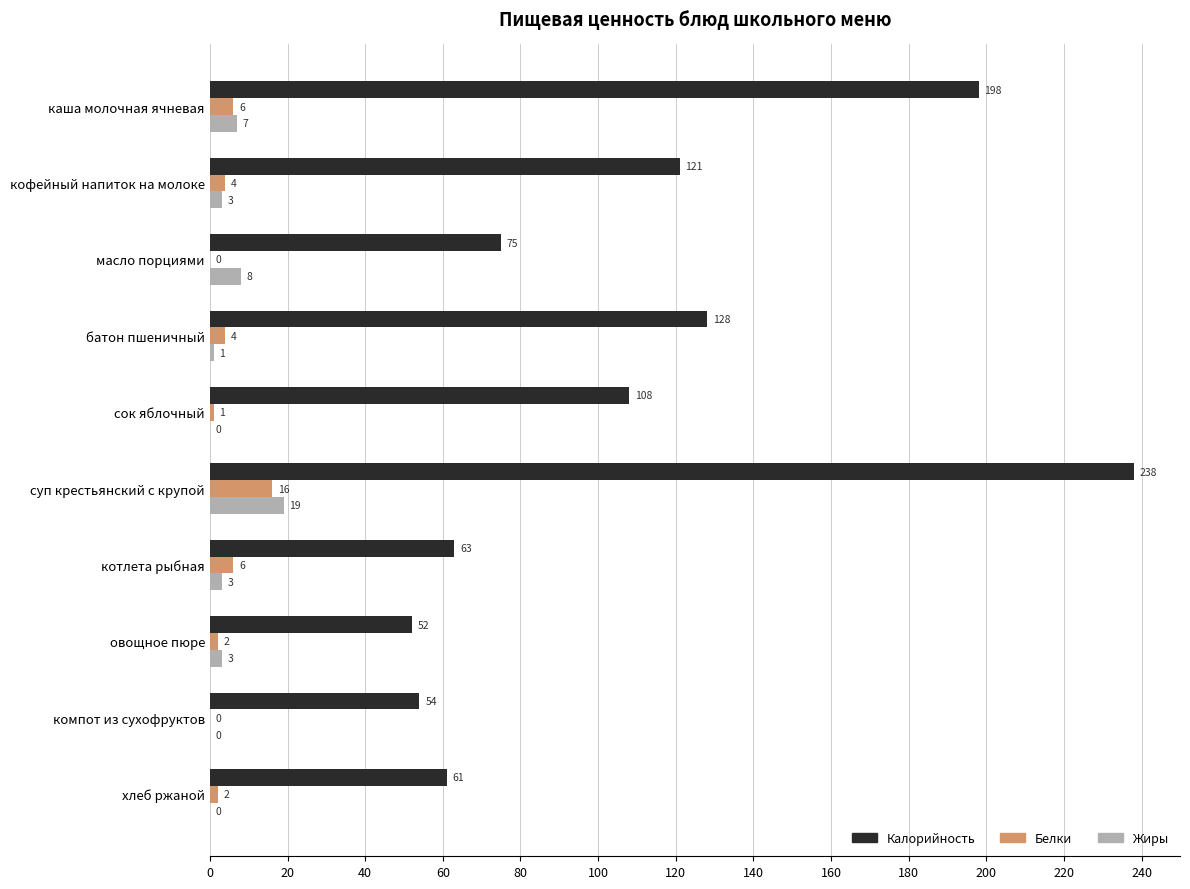

At which category is the sum across all series the highest?

суп крестьянский с крупой